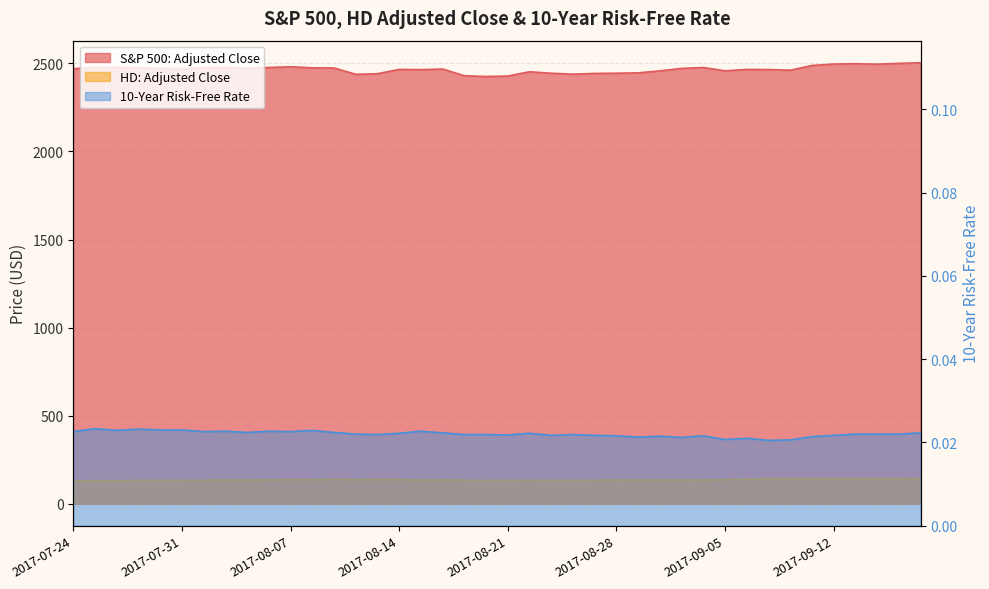

Which series has the largest total across all categories?

S&P 500: Adjusted Close